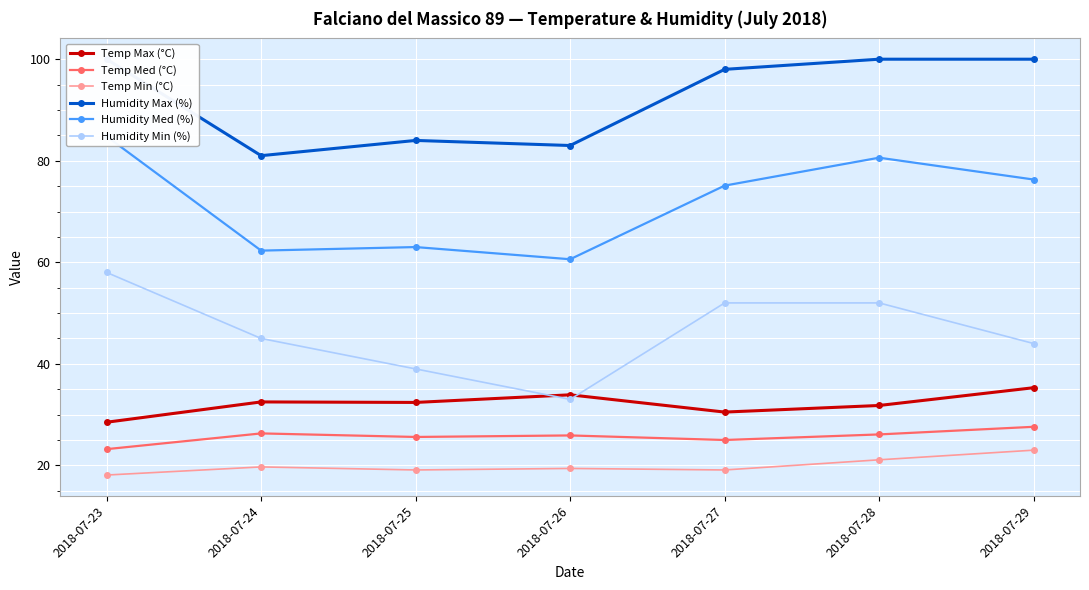

Reading left to right, transcribe all the data shown in this chart.

Temp Max (°C): 2018-07-23=28.5	2018-07-24=32.5	2018-07-25=32.4	2018-07-26=33.9	2018-07-27=30.5	2018-07-28=31.8	2018-07-29=35.3
Temp Med (°C): 2018-07-23=23.2	2018-07-24=26.3	2018-07-25=25.6	2018-07-26=25.9	2018-07-27=25.0	2018-07-28=26.1	2018-07-29=27.6
Temp Min (°C): 2018-07-23=18.1	2018-07-24=19.7	2018-07-25=19.1	2018-07-26=19.4	2018-07-27=19.1	2018-07-28=21.1	2018-07-29=23.0
Humidity Max (%): 2018-07-23=100.0	2018-07-24=81.0	2018-07-25=84.0	2018-07-26=83.0	2018-07-27=98.0	2018-07-28=100.0	2018-07-29=100.0
Humidity Med (%): 2018-07-23=84.8	2018-07-24=62.3	2018-07-25=63.0	2018-07-26=60.6	2018-07-27=75.1	2018-07-28=80.6	2018-07-29=76.3
Humidity Min (%): 2018-07-23=58.0	2018-07-24=45.0	2018-07-25=39.0	2018-07-26=33.0	2018-07-27=52.0	2018-07-28=52.0	2018-07-29=44.0